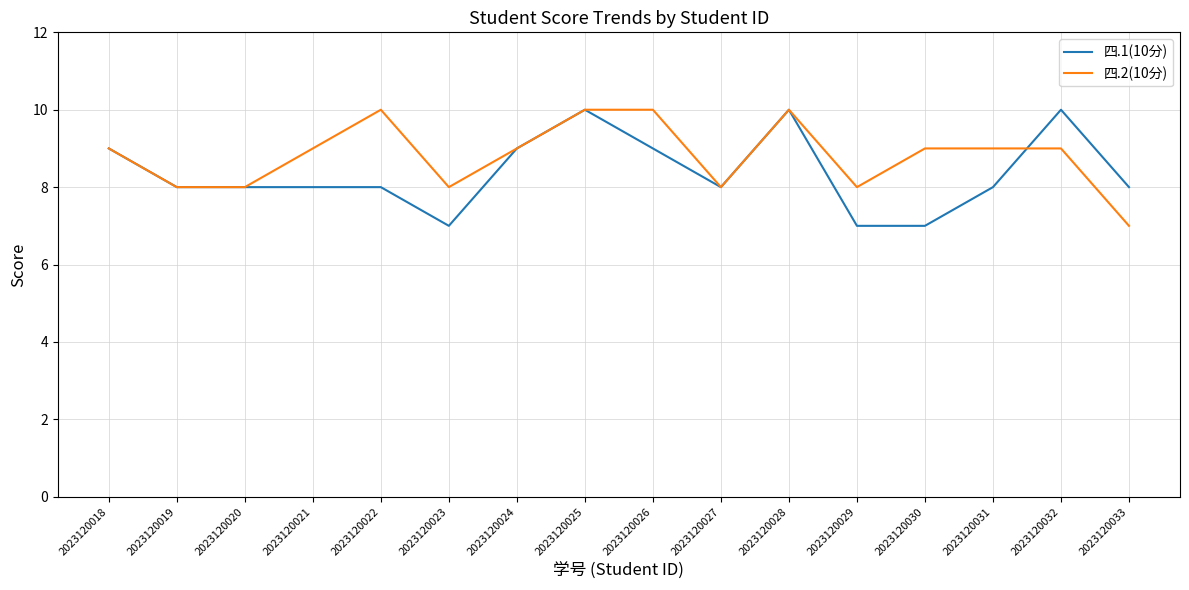

Is this an area chart (filled region under the line)?

No